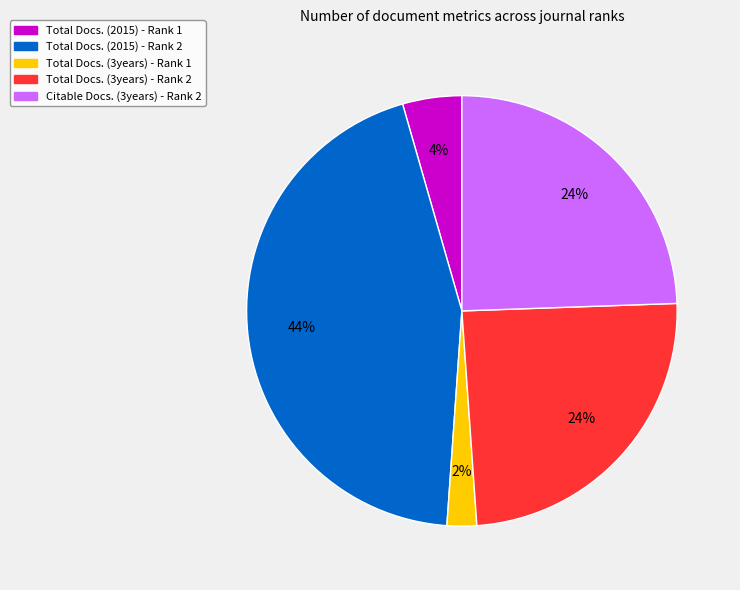

Which category has the biggest portion of the pie?

Total Docs. (2015) - Rank 2